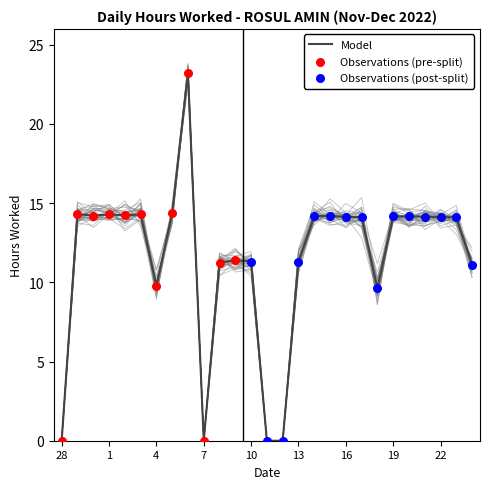

Between 19 and 21, which is larger?

19